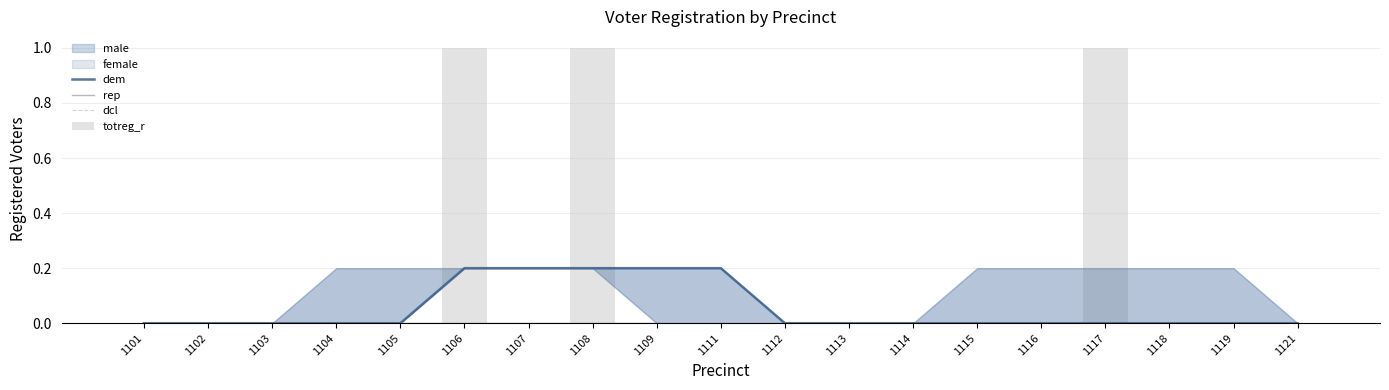

How many categories are shown in the chart?

19